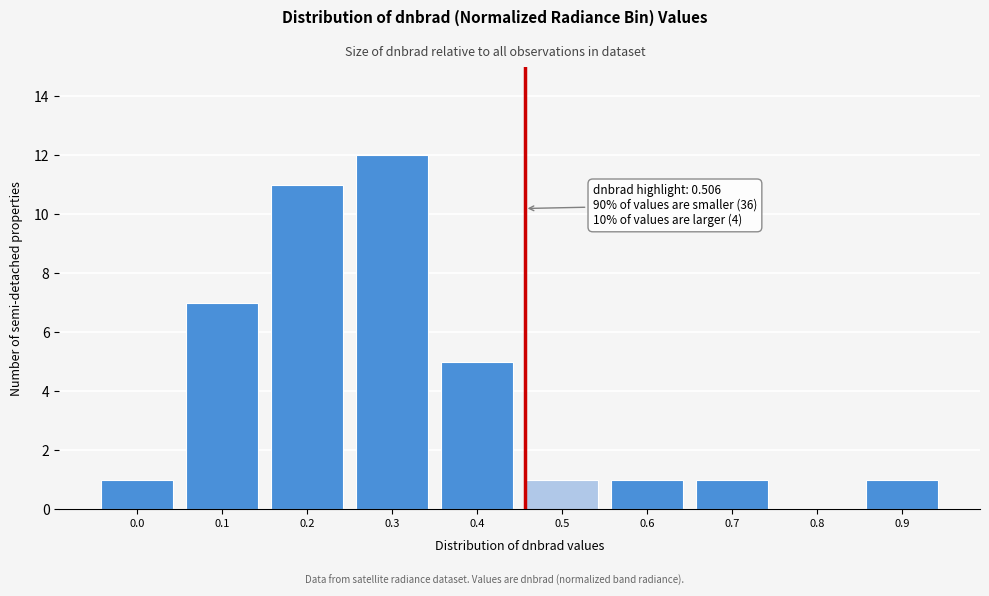

Reading left to right, extract all data points from this chart.

0.0=1	0.1=7	0.2=11	0.3=12	0.4=5	0.5=1	0.6=1	0.7=1	0.8=0	0.9=1